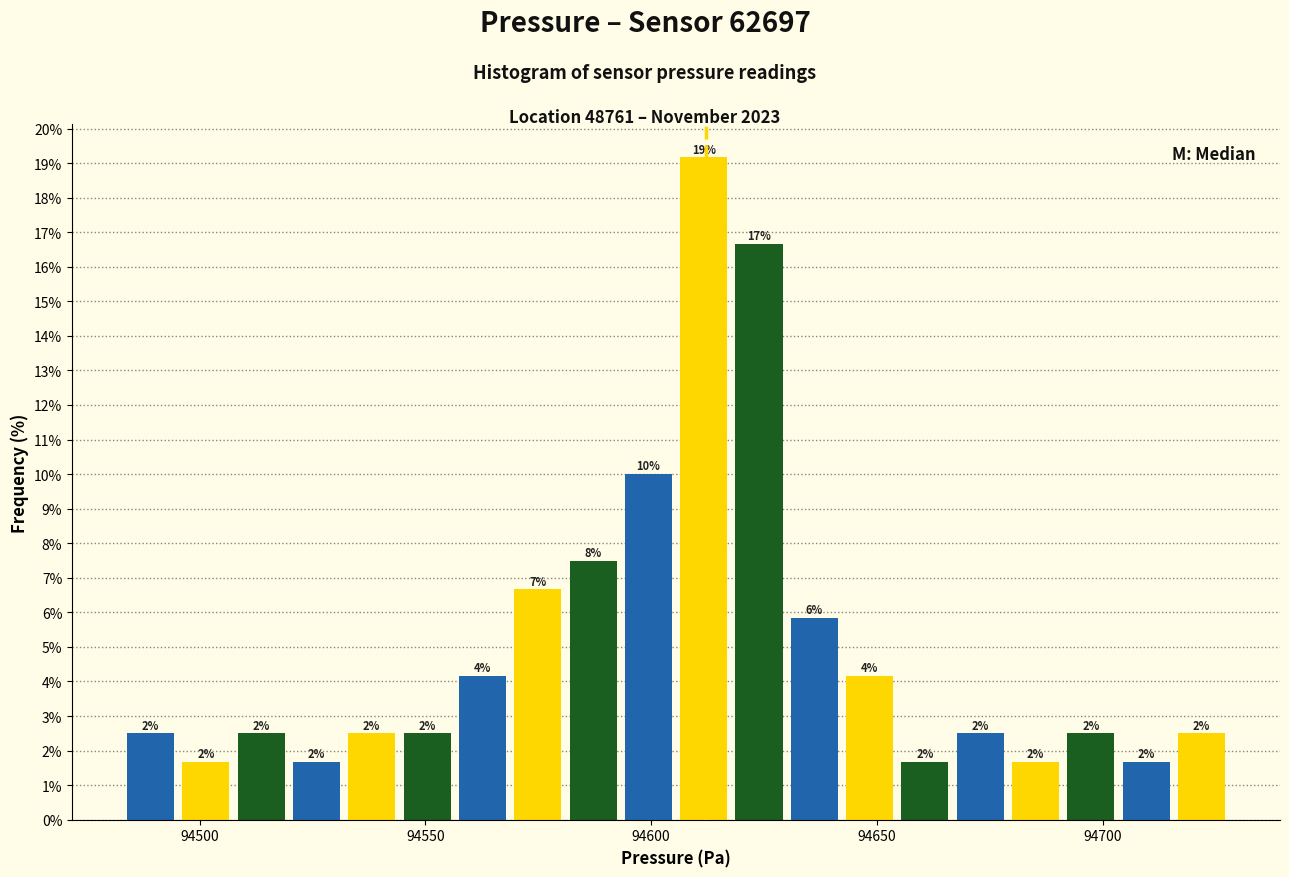

Around what value on the x-axis is the tallest bar? Give the approximate position of its centre, as read against the axis.

94610